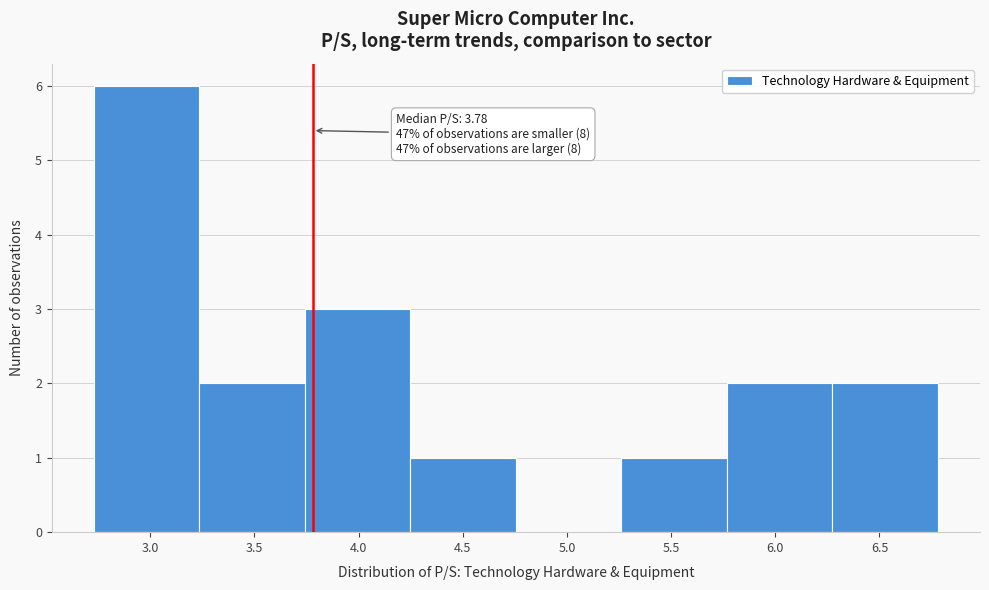

Over which range of the x-axis is the bar tallest?

2.75 to 3.25